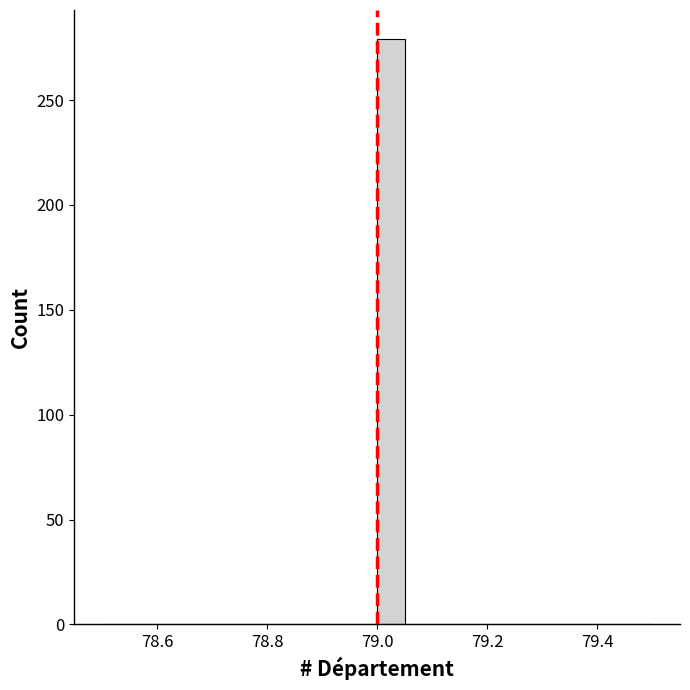

Around what value on the x-axis is the tallest bar? Give the approximate position of its centre, as read against the axis.

79.02